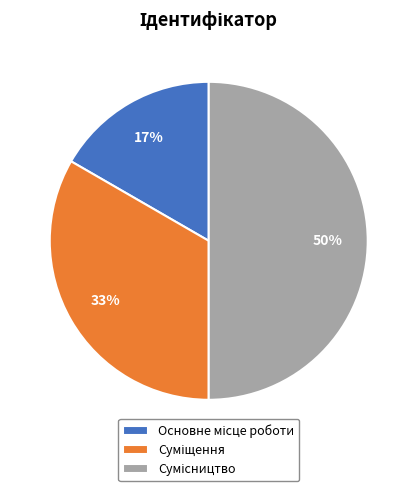

To the nearest percent, what is the difference between the largest and smallest slice percentages?

33%